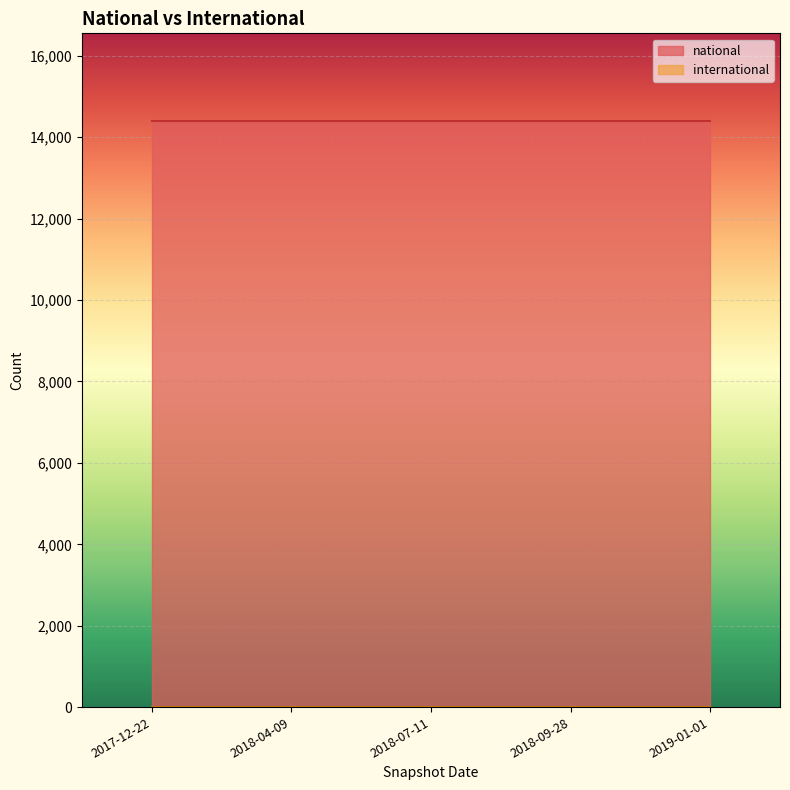

How many lines are shown in the chart?

2